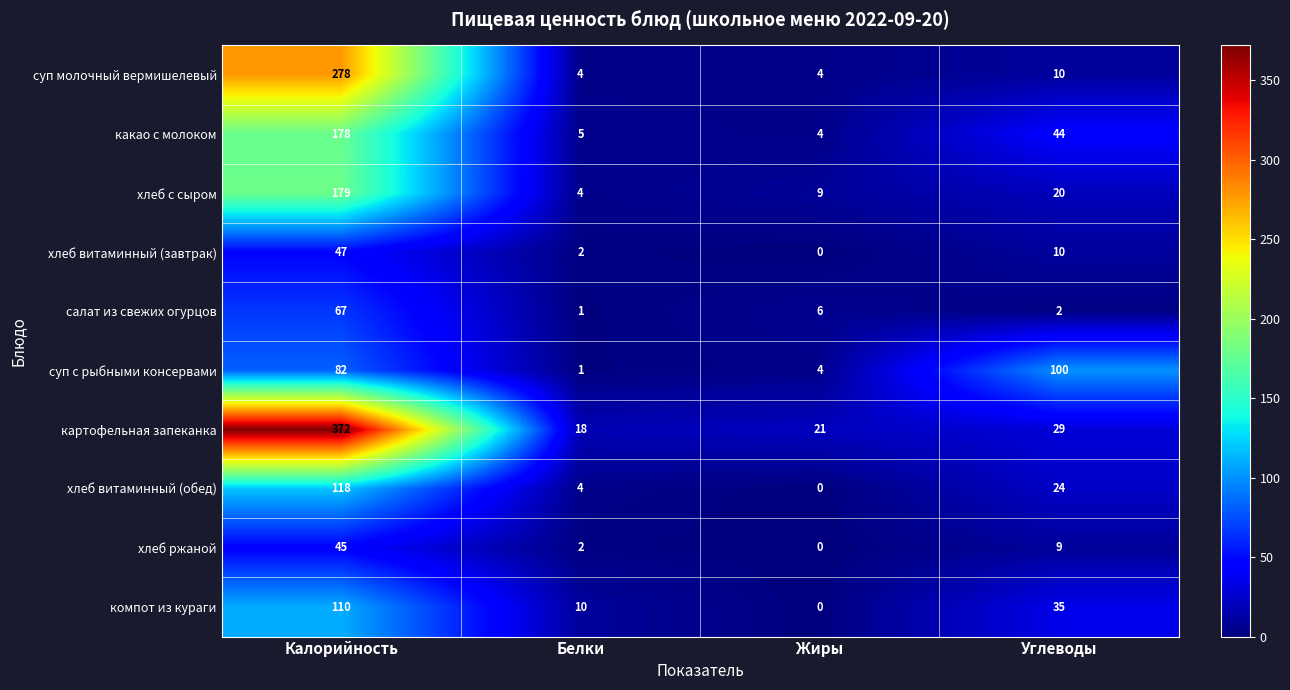

How many data points does each series have?

4